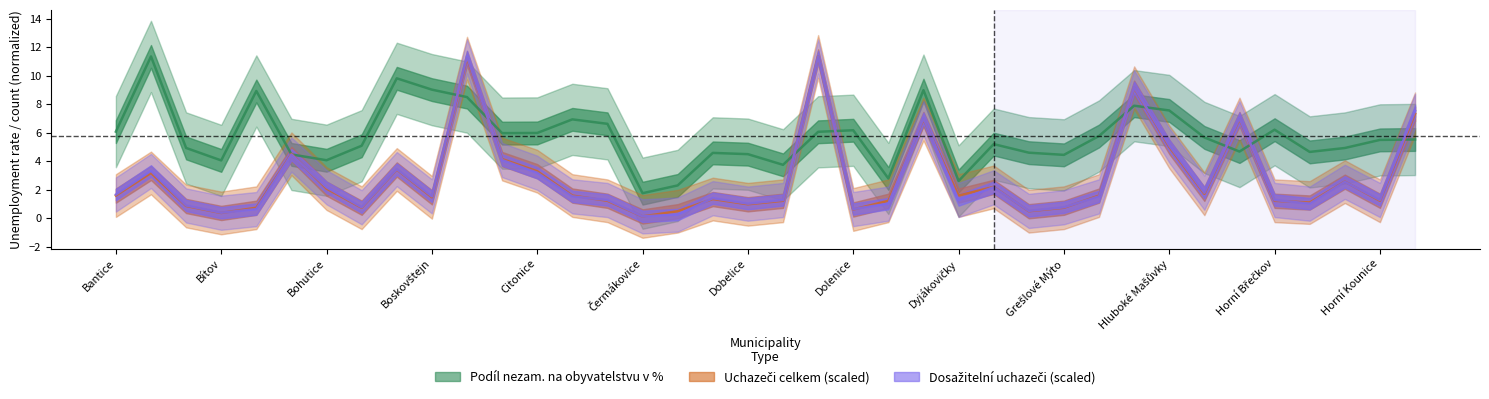

What is the sum of all Podíl nezam. na obyvatelstvu v % values?

217.9